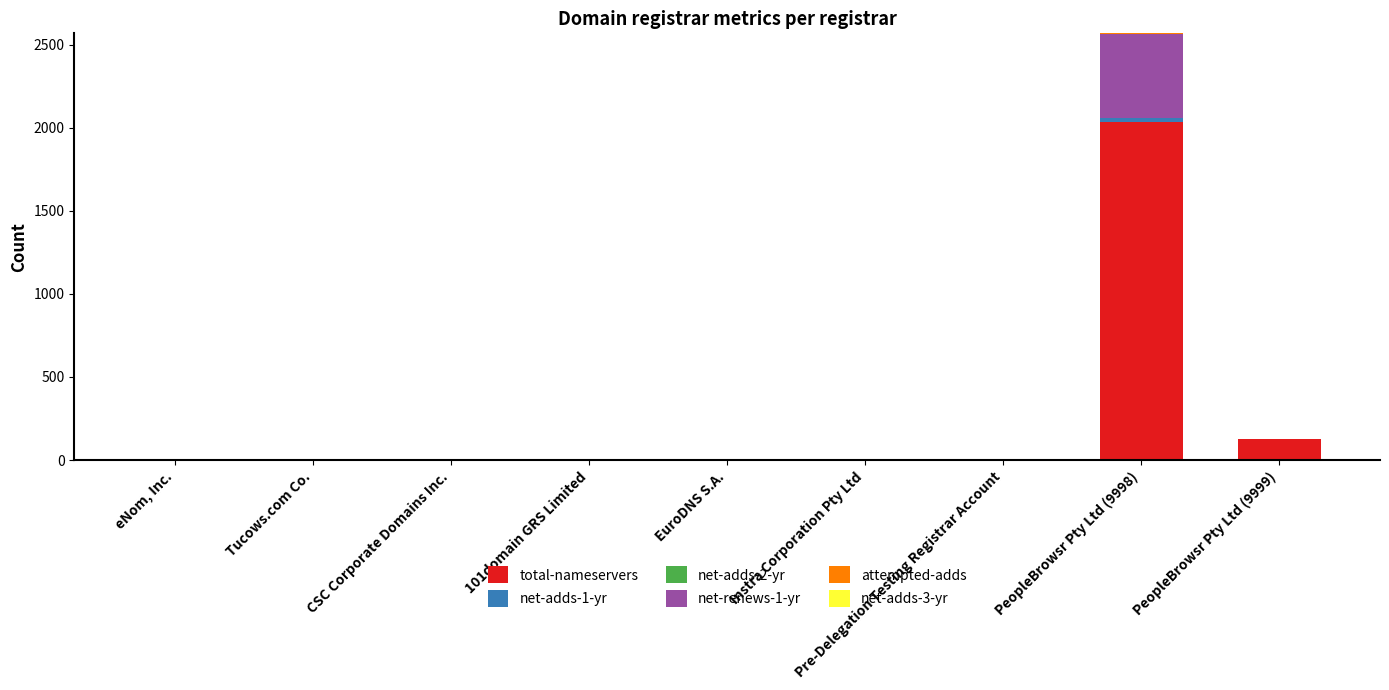

Which category has the highest value in the total-nameservers series?

PeopleBrowsr Pty Ltd (9998)